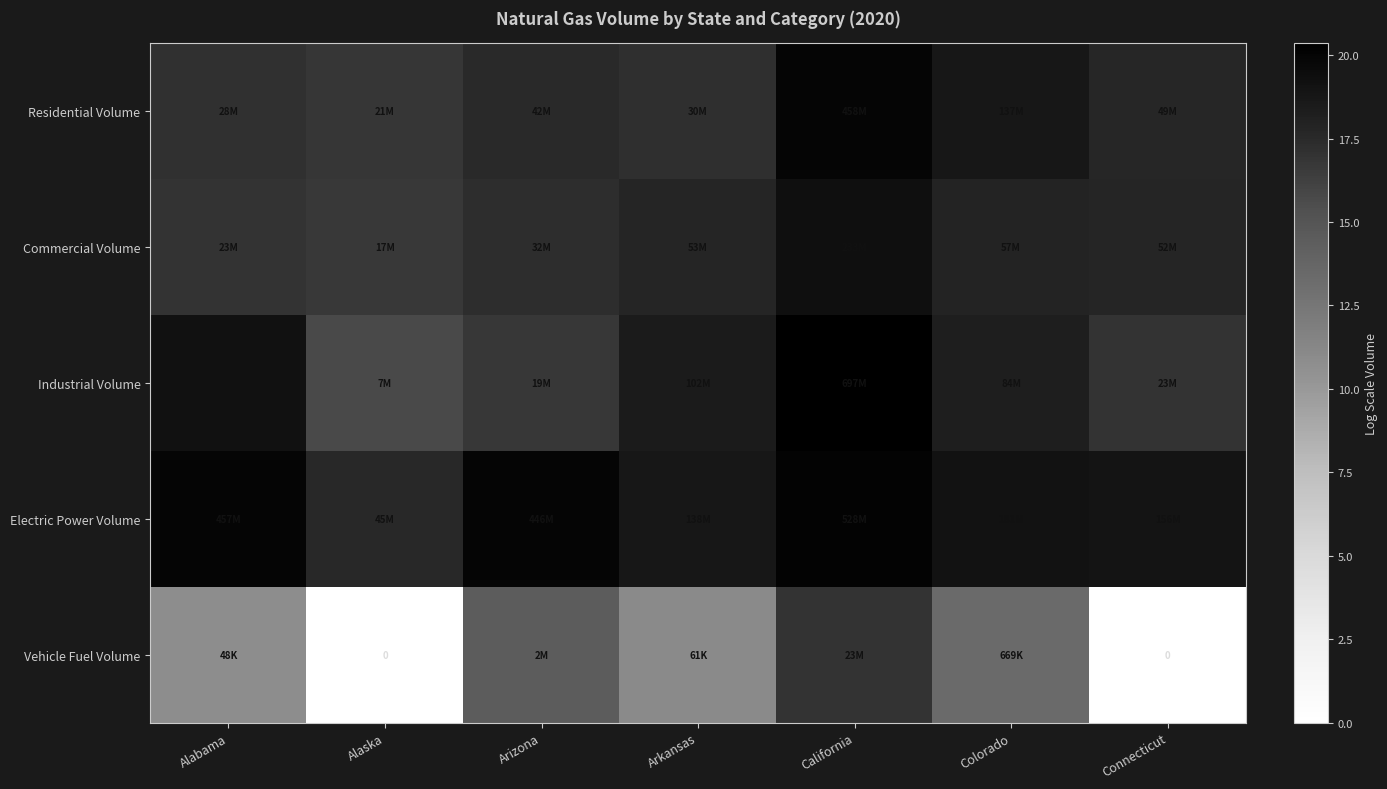

At which category is the sum across all series the highest?

California